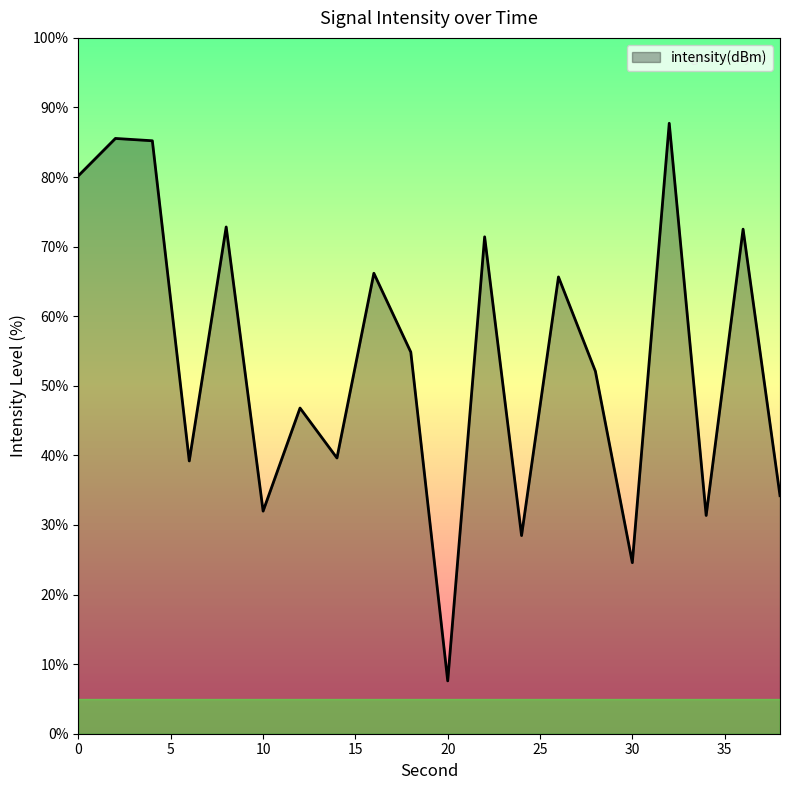

What is the change in value from 0 to 4?

+5.0